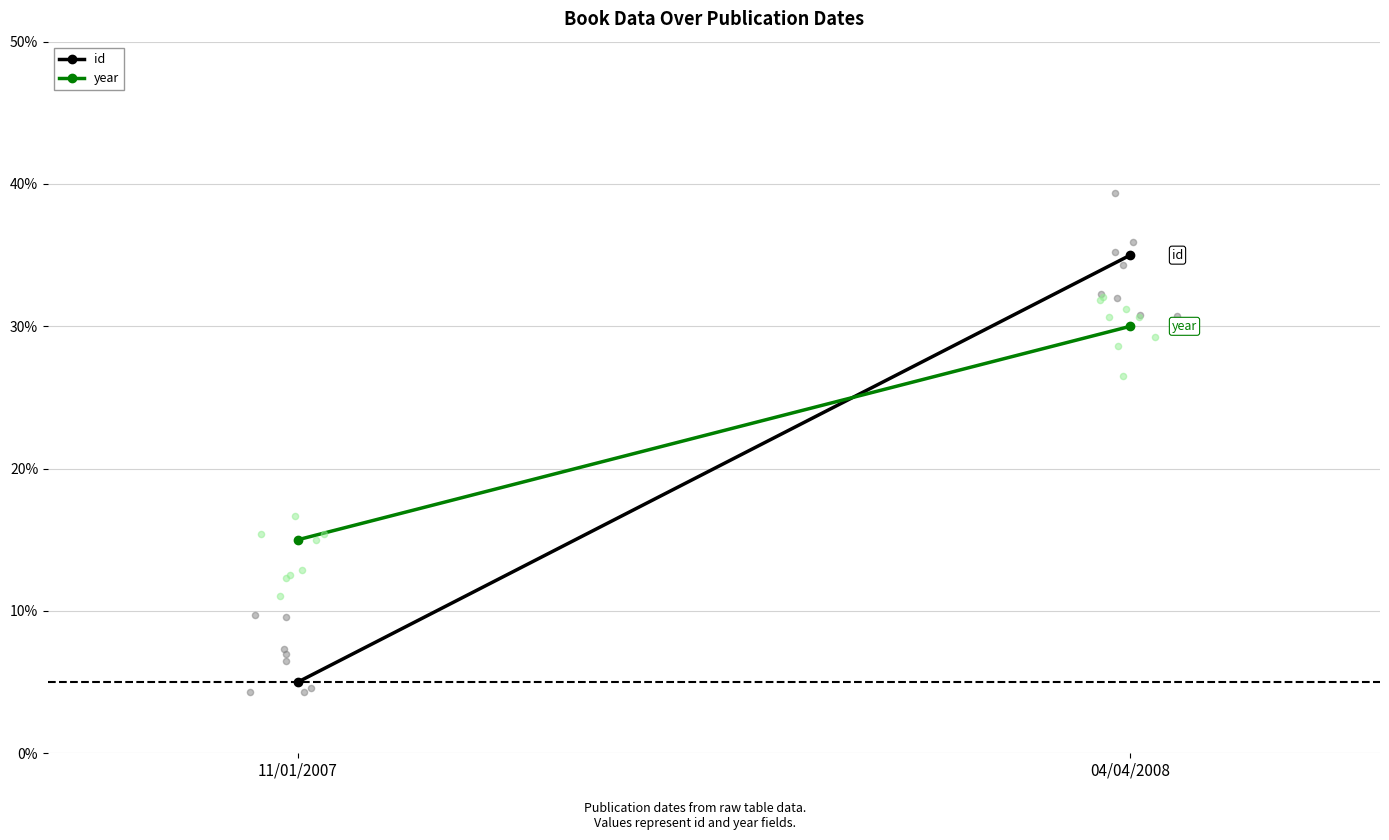

Is the value of id at 04/04/2008 greater than the value of year at 04/04/2008?

Yes